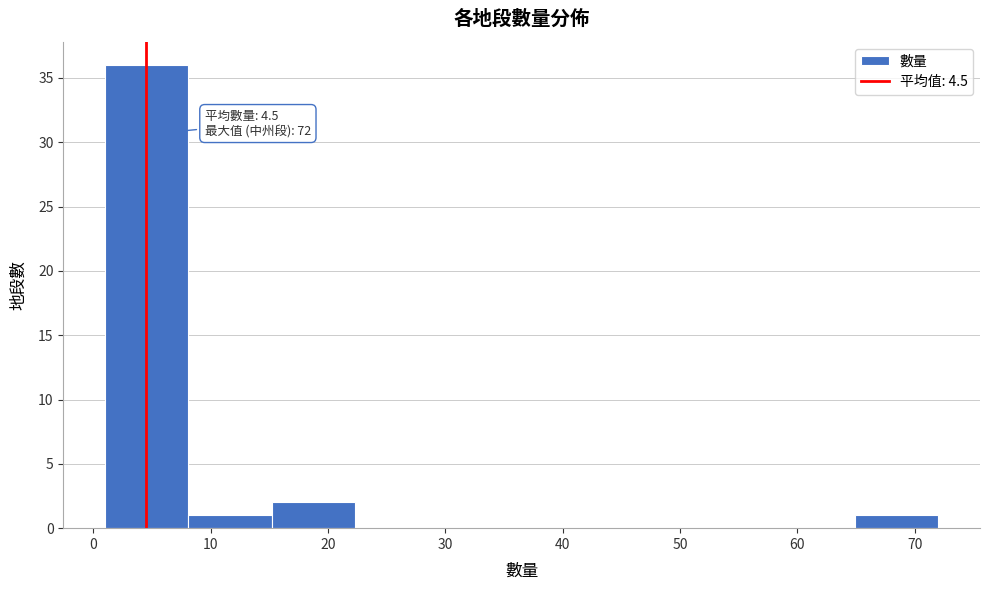

Which range on the x-axis has the tallest bar?

1.0 to 8.1